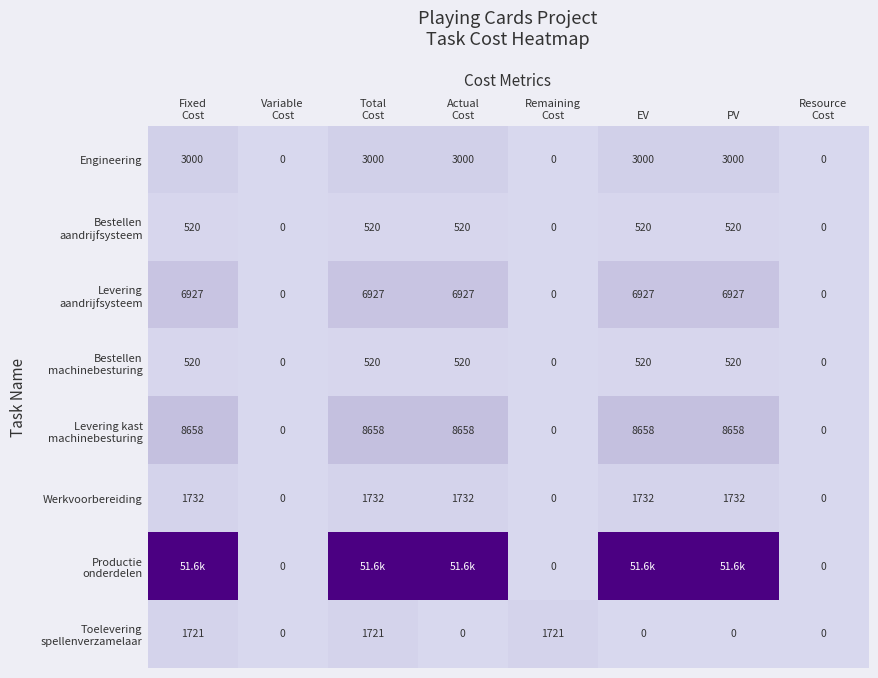

Count the Werkvoorbereiding values in the range 0 to 1732.

8